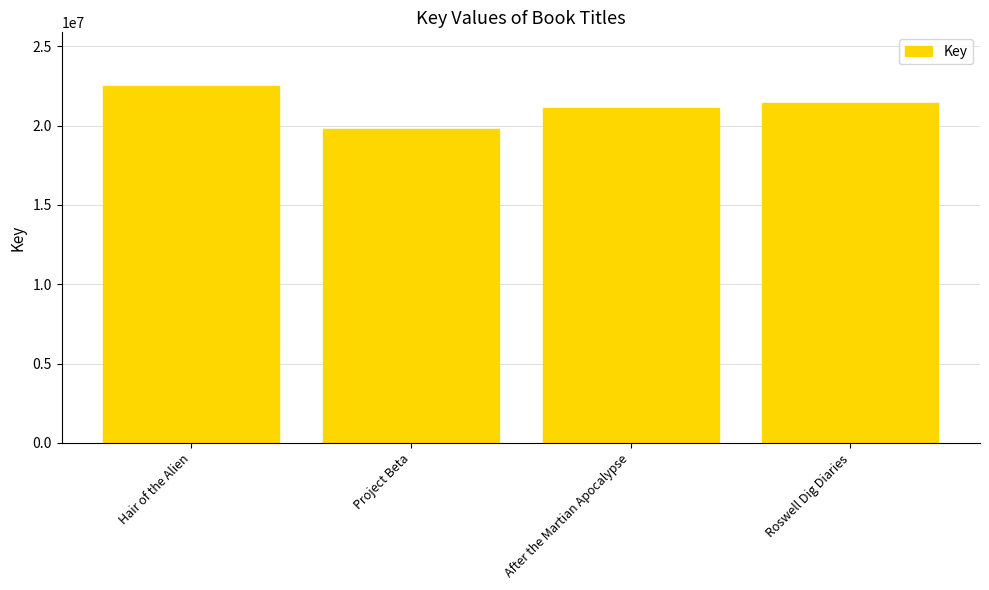

Where does the data first go above 21426129?

Hair of the Alien